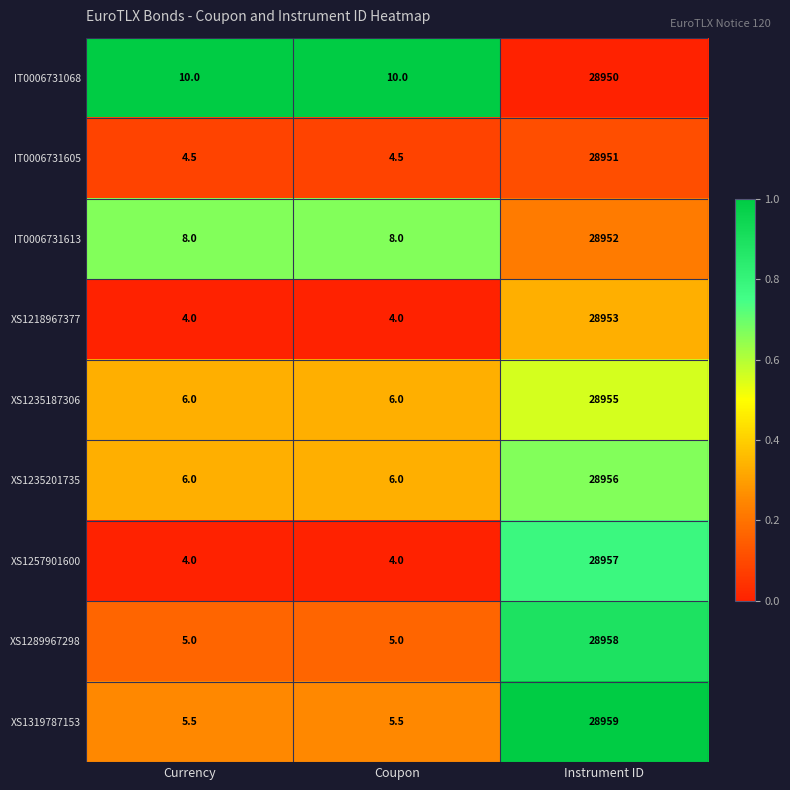

What is the minimum value shown in the chart?

4.0